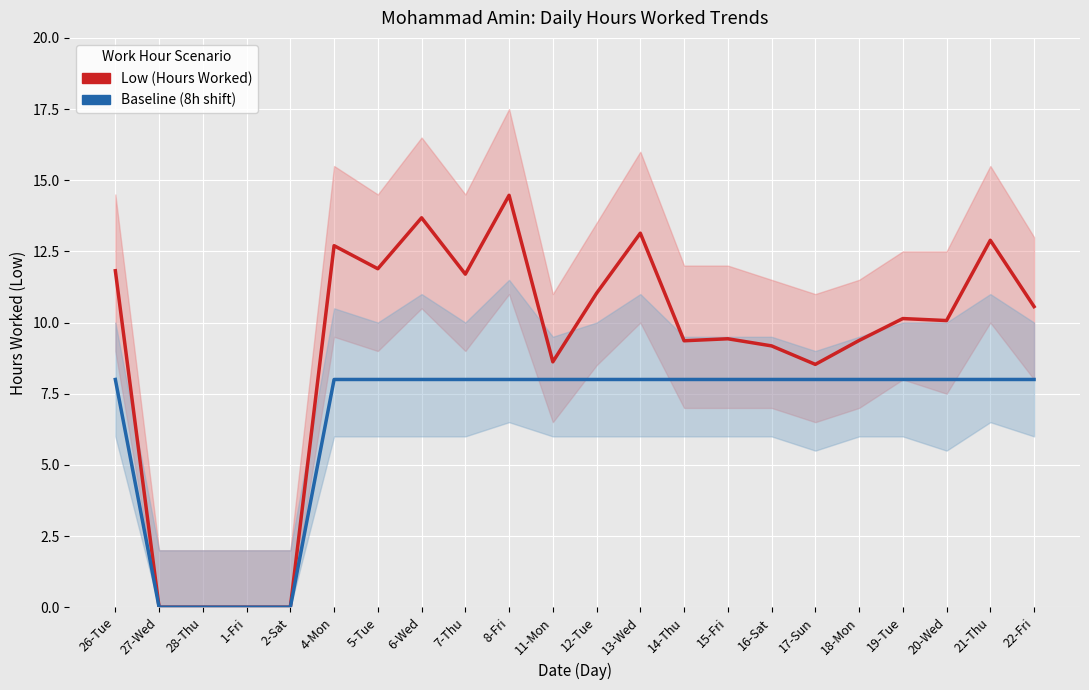

Reading left to right, list all the values displayed in this chart.

Low (Hours Worked): 11.8	0.0	0.0	0.0	0.0	12.7	11.9	13.7	11.7	14.5	8.6	11.0	13.1	9.4	9.4	9.2	8.5	9.4	10.1	10.1	12.9	10.6
Baseline (8h shift): 8.0	0.0	0.0	0.0	0.0	8.0	8.0	8.0	8.0	8.0	8.0	8.0	8.0	8.0	8.0	8.0	8.0	8.0	8.0	8.0	8.0	8.0